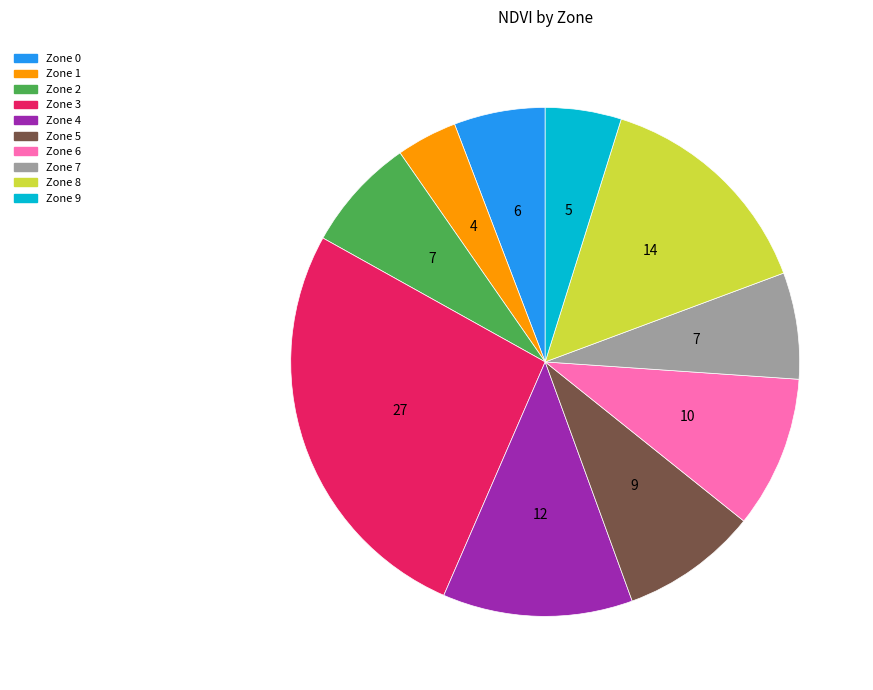

Approximately how many times larger is the value at Zone 4 compared to Zone 9?

2.5